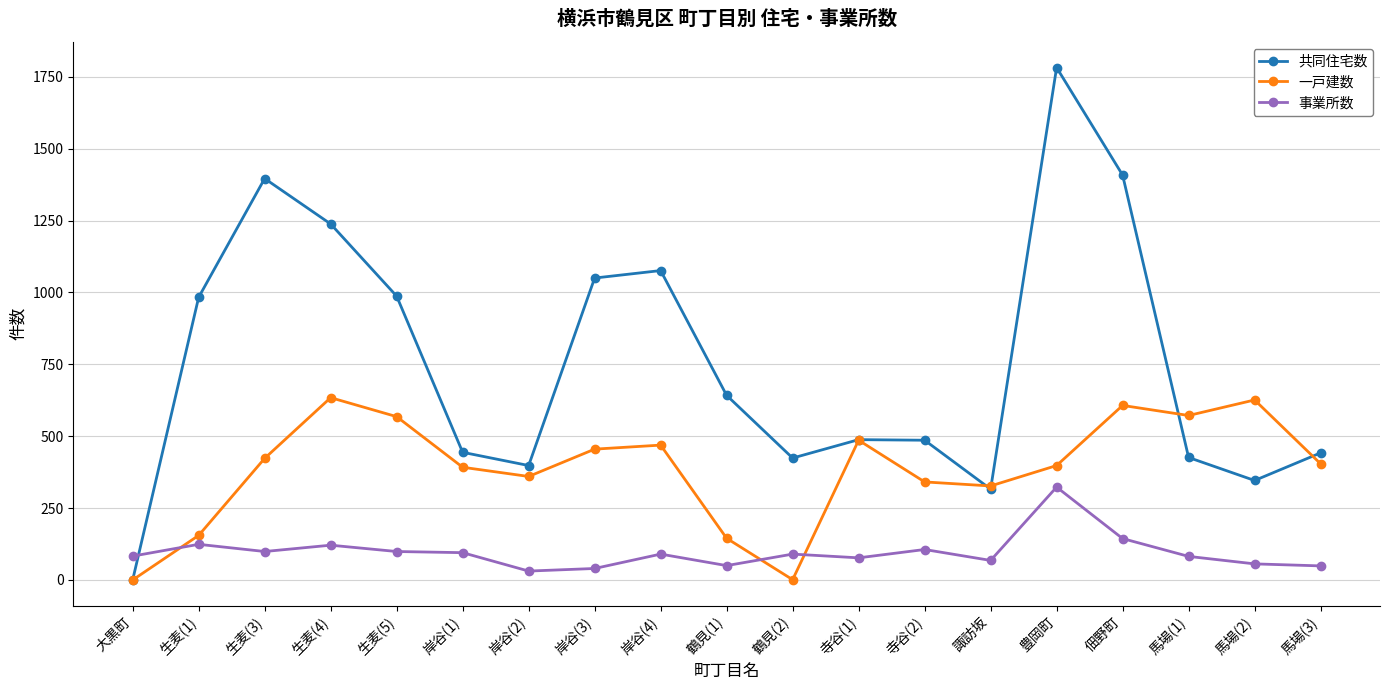

Where do 事業所数 and 共同住宅数 first cross each other?

大黒町 and 生麦(1)